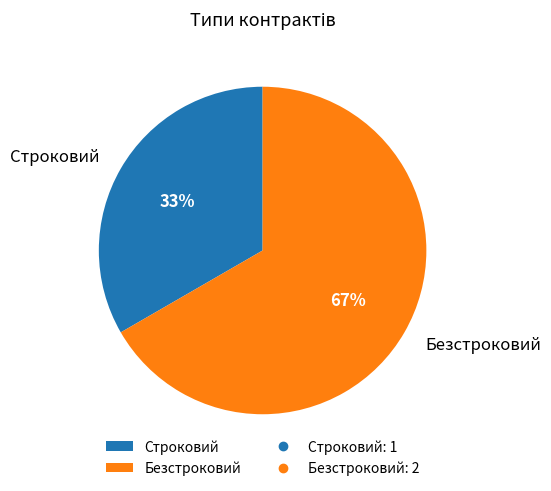

Which slice represents more than half of the pie?

Безстроковий